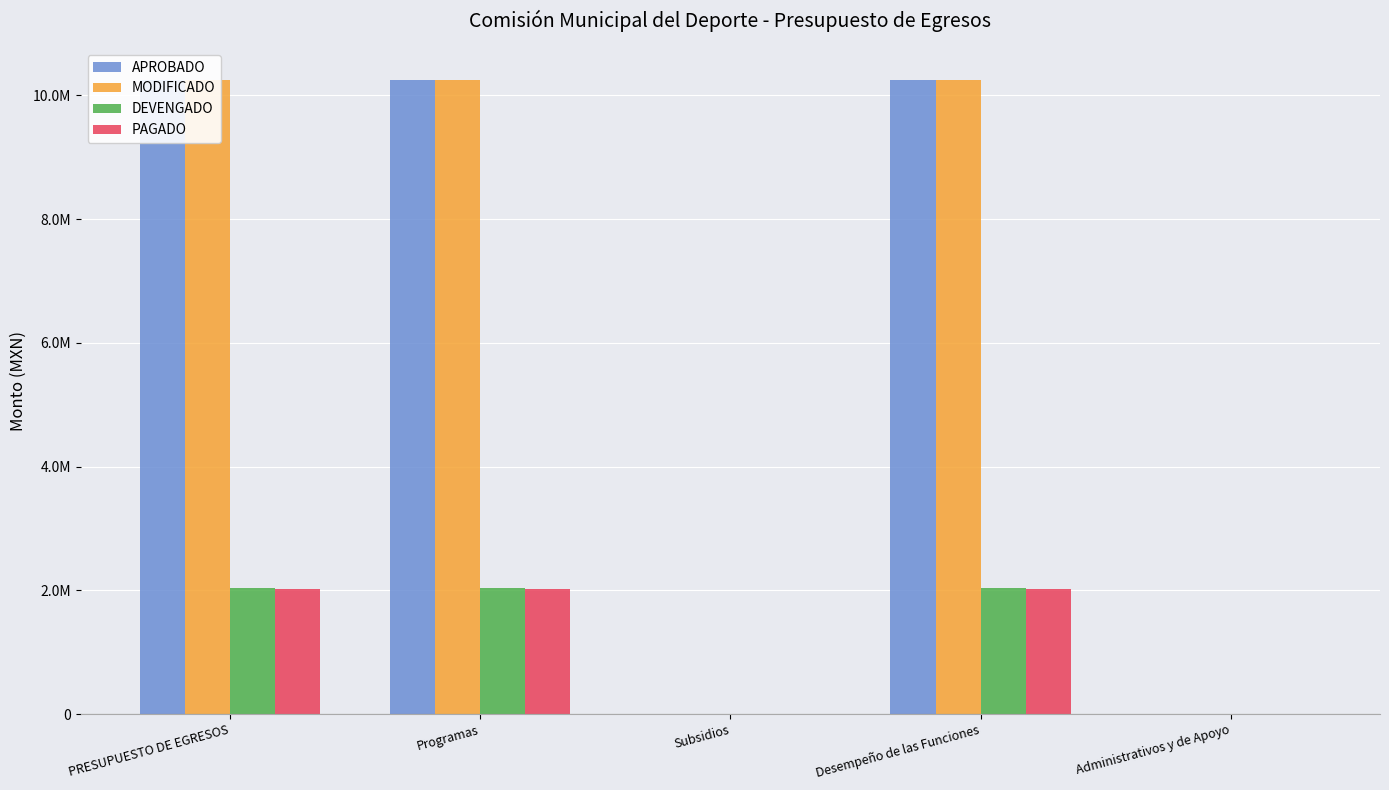

The PAGADO series shows -1070170.4 at Subsidios. True or false?

False